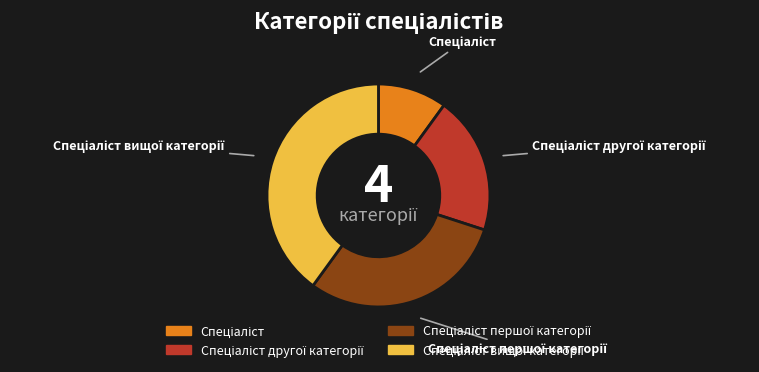

Is there a majority slice in this chart?

No